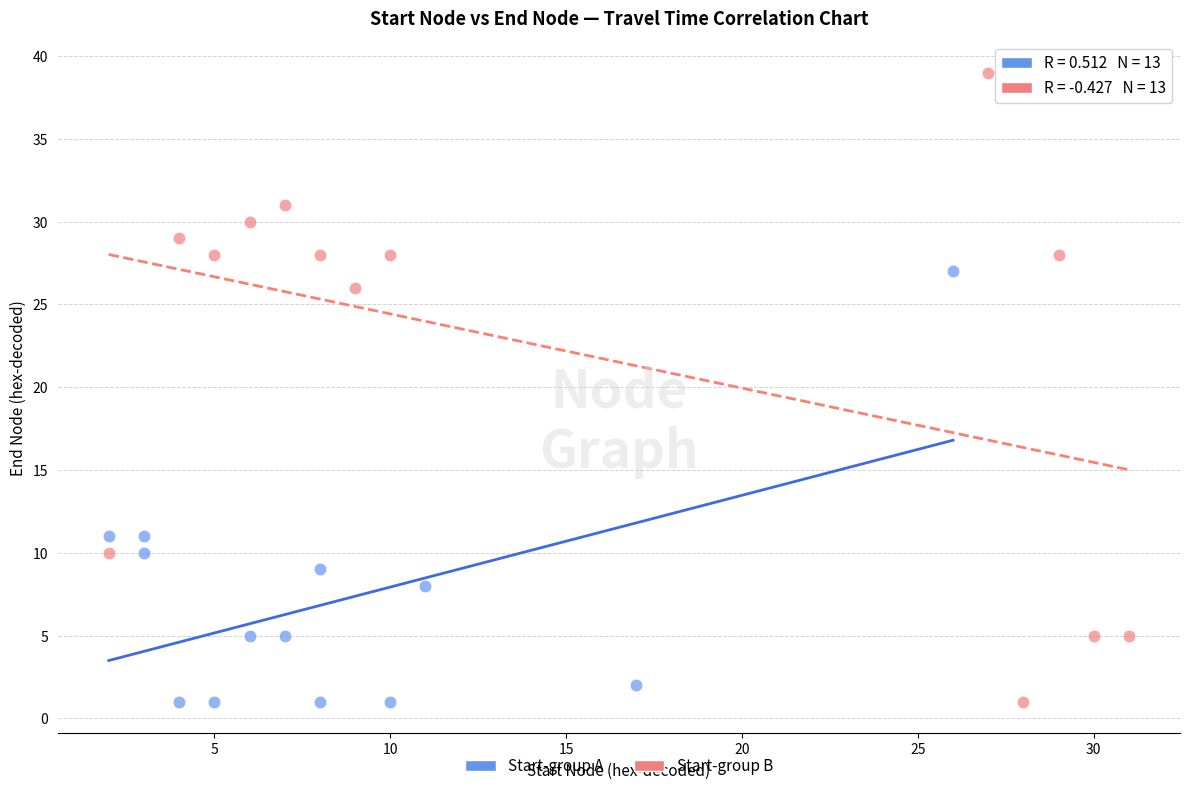

Which series contains the highest Y value?

Start-group B